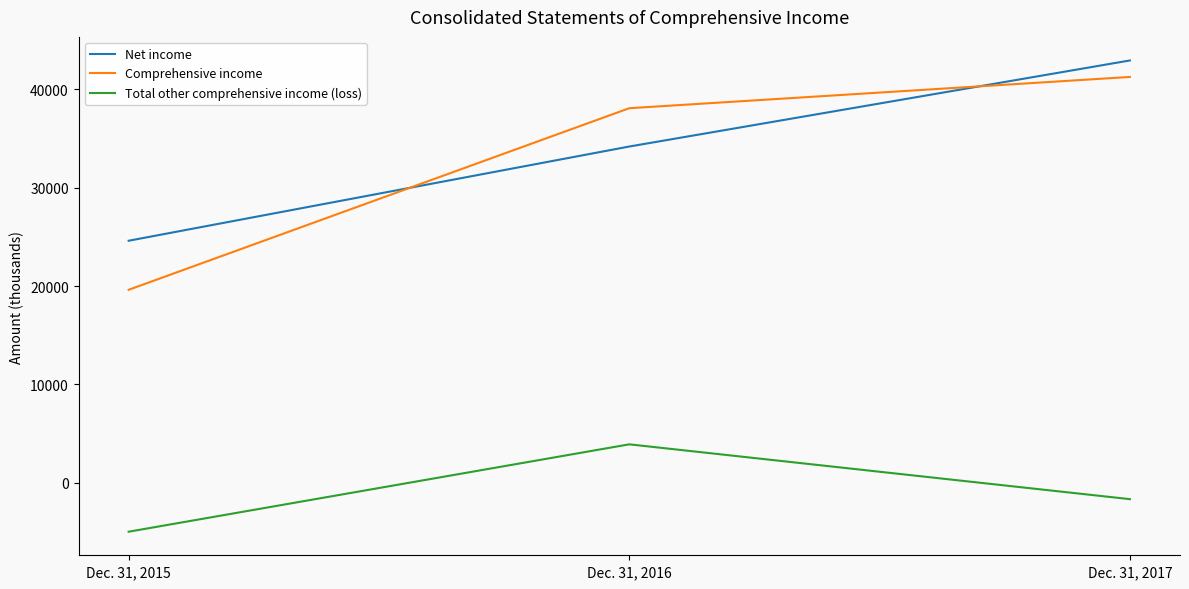

Reading right to left, what are all the values shown in this chart?

Net income: Dec. 31, 2017=42945	Dec. 31, 2016=34190	Dec. 31, 2015=24607
Comprehensive income: Dec. 31, 2017=41267	Dec. 31, 2016=38088	Dec. 31, 2015=19617
Total other comprehensive income (loss): Dec. 31, 2017=-1678	Dec. 31, 2016=3898	Dec. 31, 2015=-4990